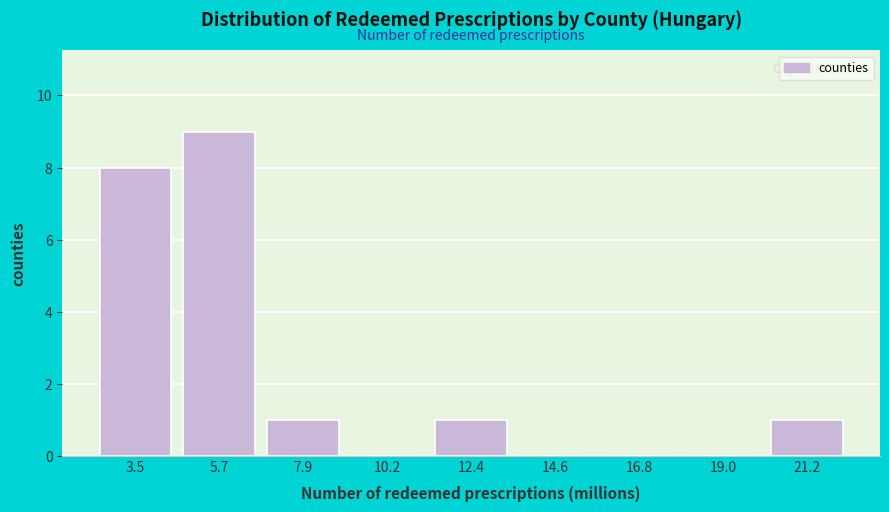

Reading left to right, extract all data points from this chart.

3.5=8	5.7=9	7.9=1	10.2=0	12.4=1	14.6=0	16.8=0	19.0=0	21.2=1